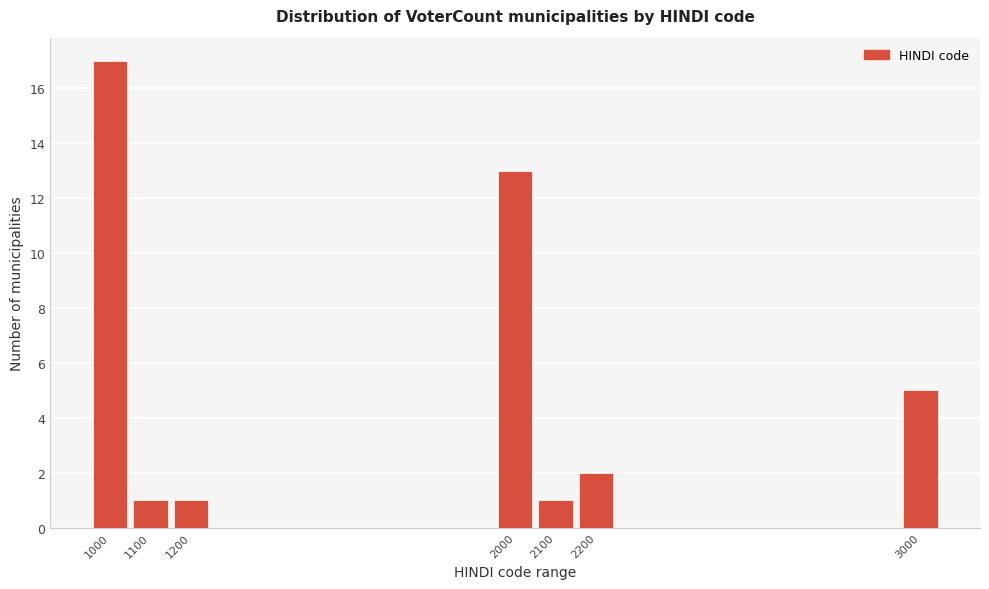

Reading left to right, list all the values displayed in this chart.

1000=17	1100=1	1200=1	2000=13	2100=1	2200=2	3000=5